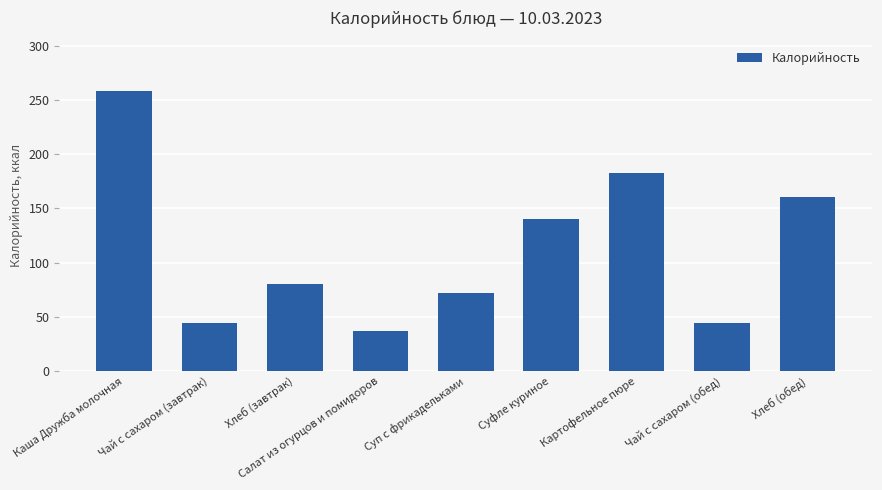

What is the difference between the maximum and minimum values?

221.5